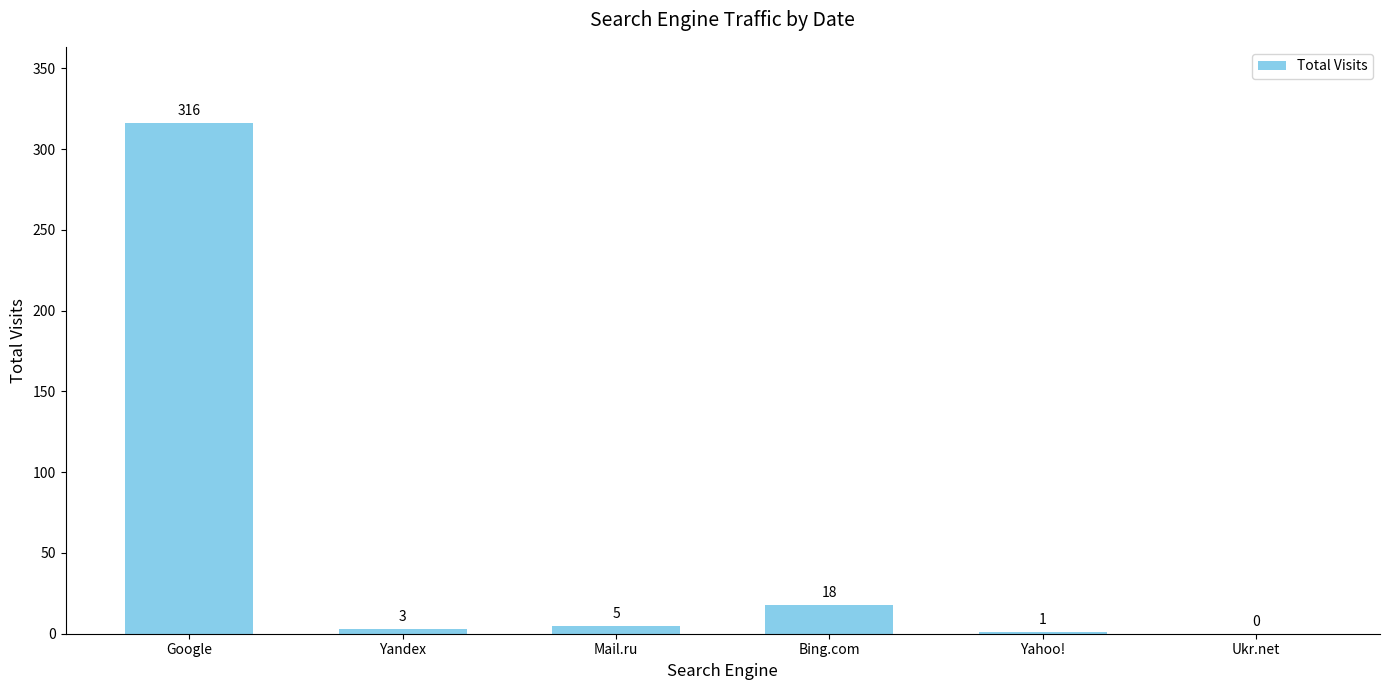

Count the number of categories in the chart.

6